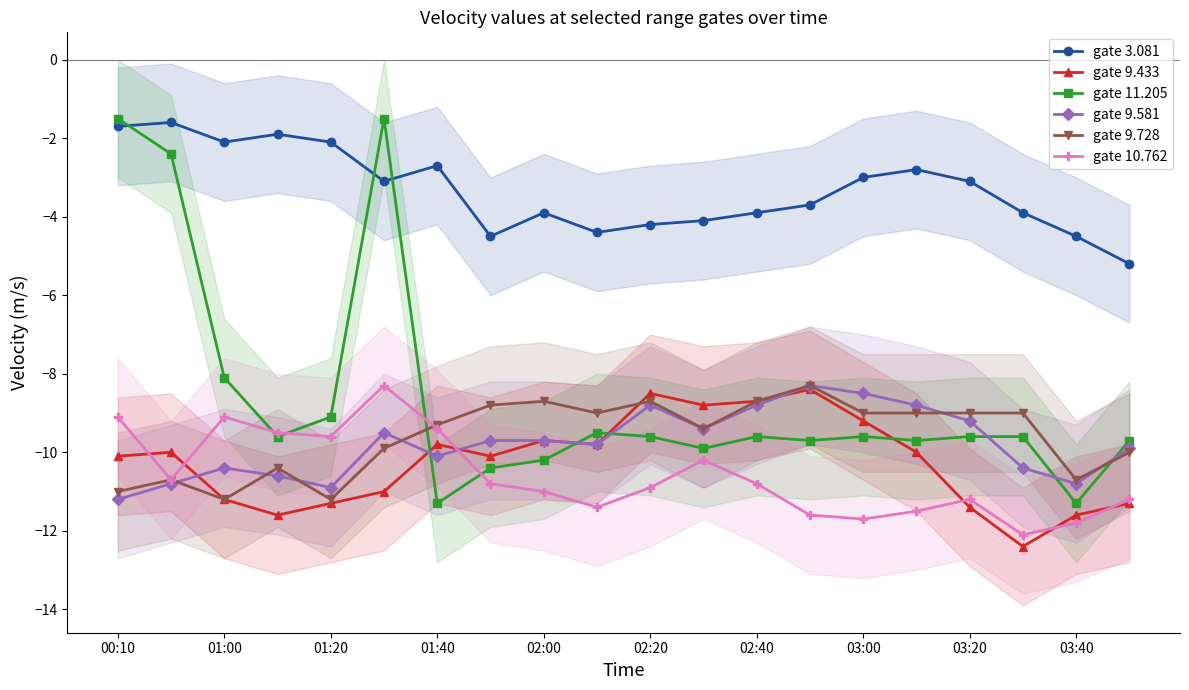

What is the value of the gate 10.762 point at the 8th from the left?

-10.8